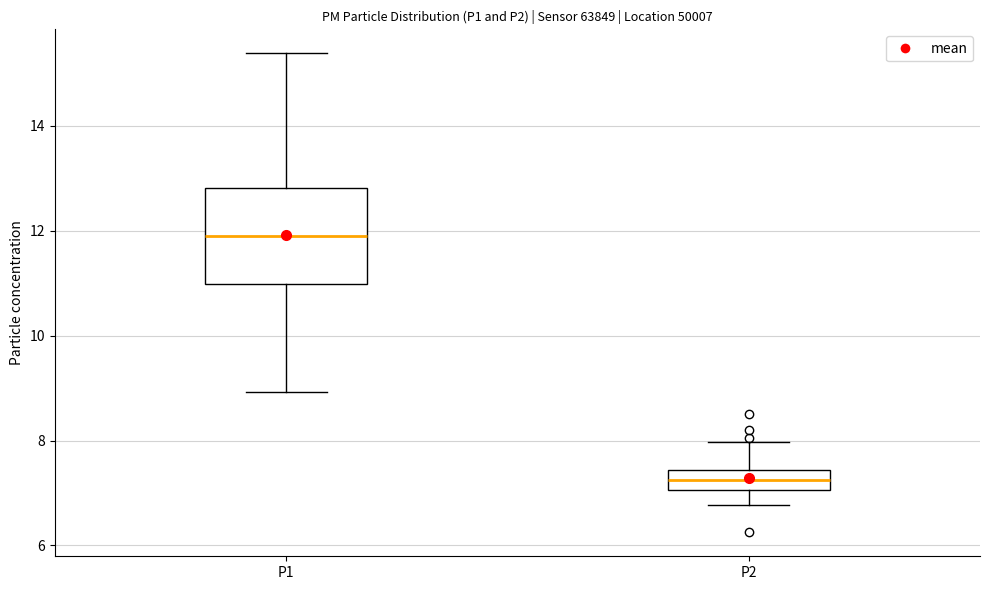

Comparing the boxes themselves (not the whiskers), which one is the tallest?

P1